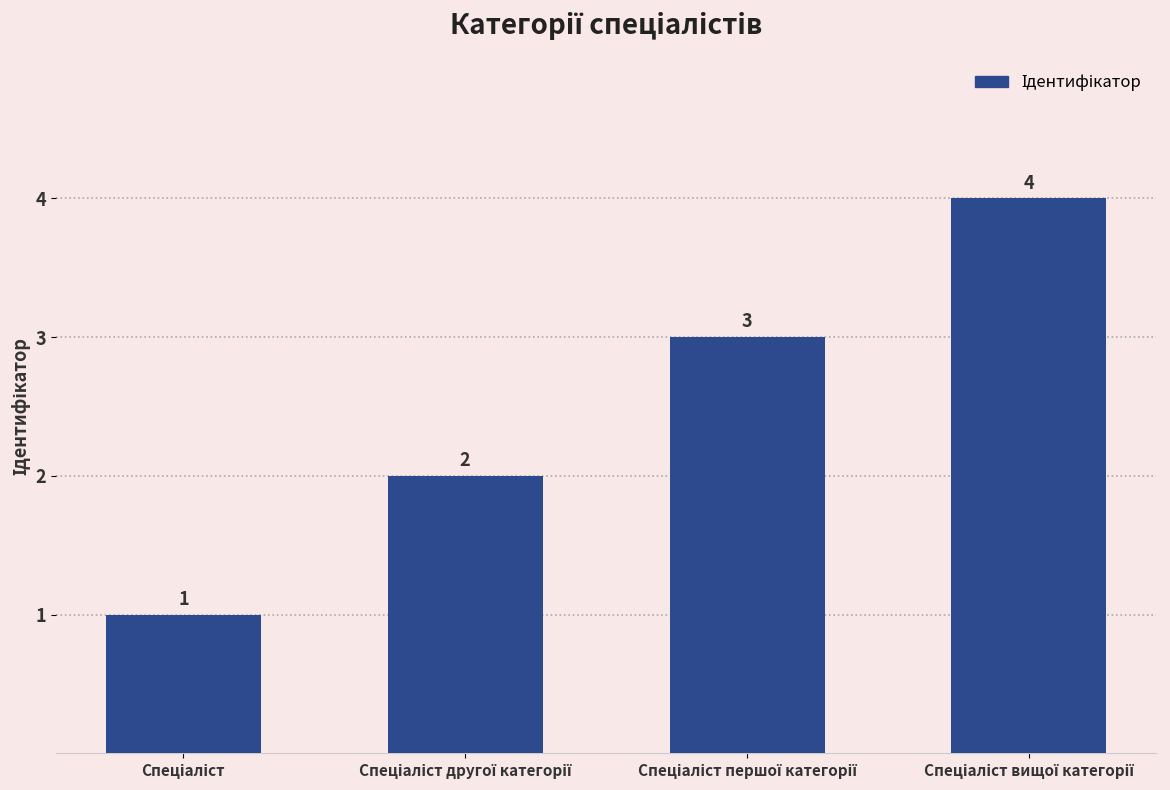

What is the maximum value shown in the chart?

4